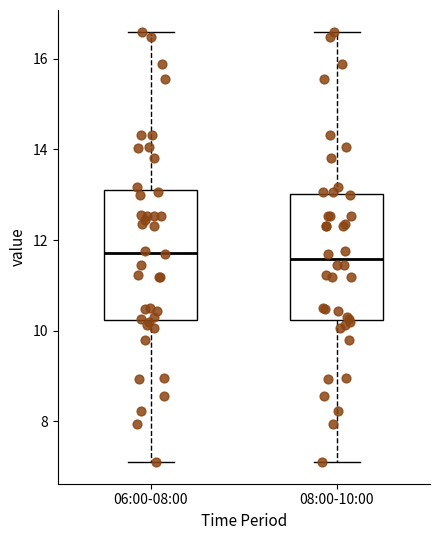

Reading left to right, transcribe this box plot: for each box, give where its median line is, the range the box spans, and where its two whiskers end, as read against the y-axis. The values are not printed on the chart, so give them approximately, as read against the axis.

06:00-08:00: median 11.8, box 10.2 to 13.0, whiskers 7.2 to 16.6
08:00-10:00: median 11.6, box 10.2 to 13.0, whiskers 7.2 to 16.6